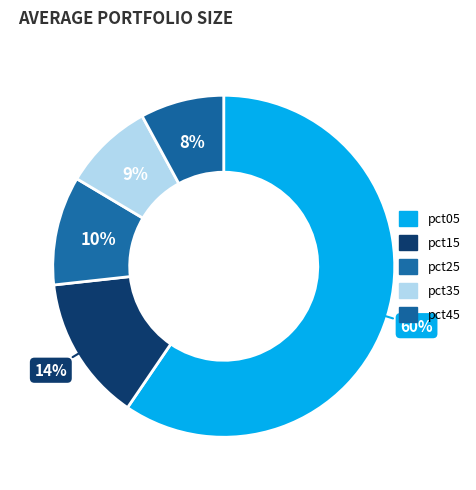

How many segments does this pie chart have?

5